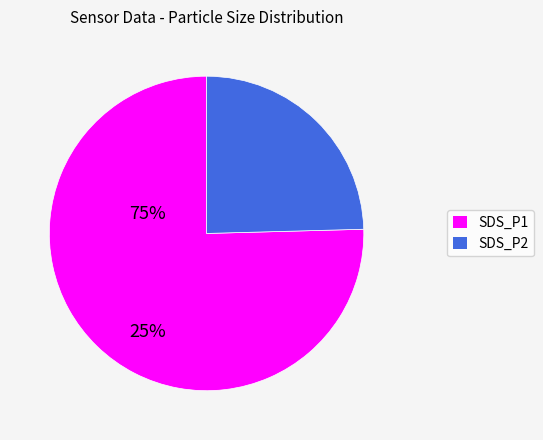

How many slices are in this pie chart?

2